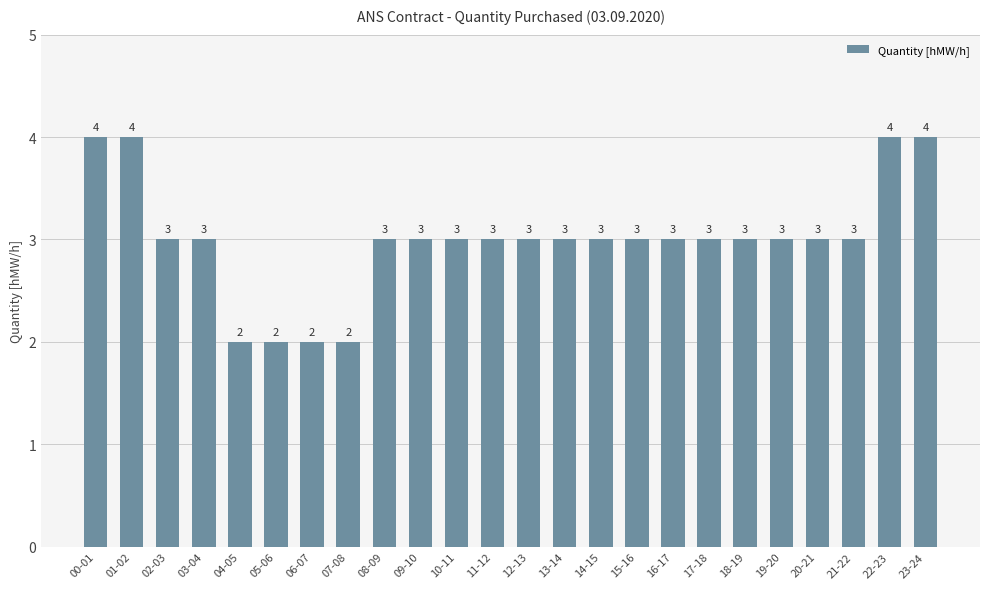

What is the sum of the values at 12-13 and 01-02?

7